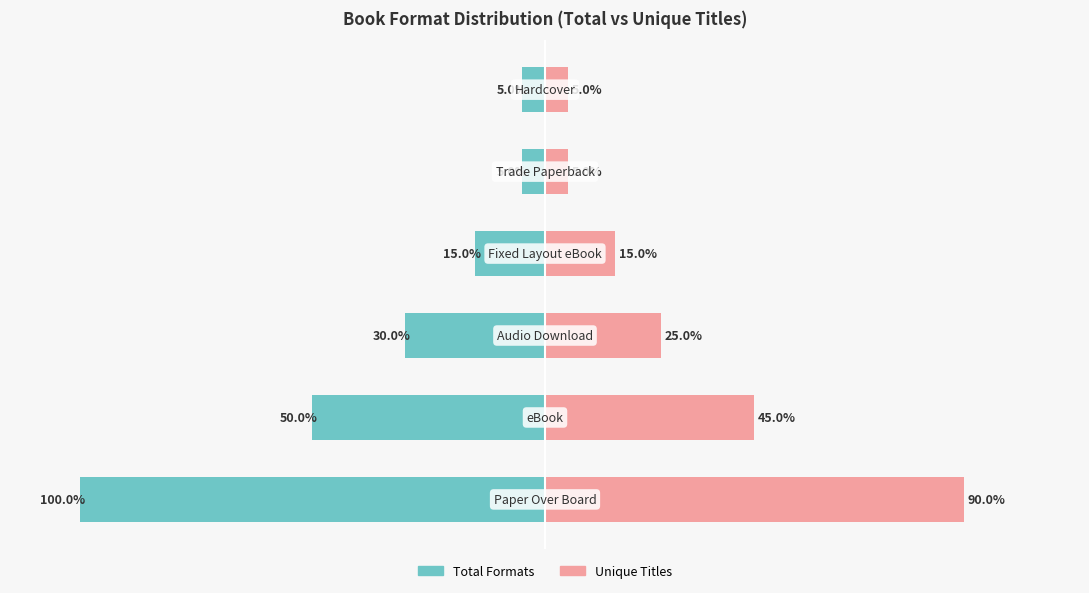

Is the value of Unique Titles at 2 greater than the value of Total Formats at 4?

Yes